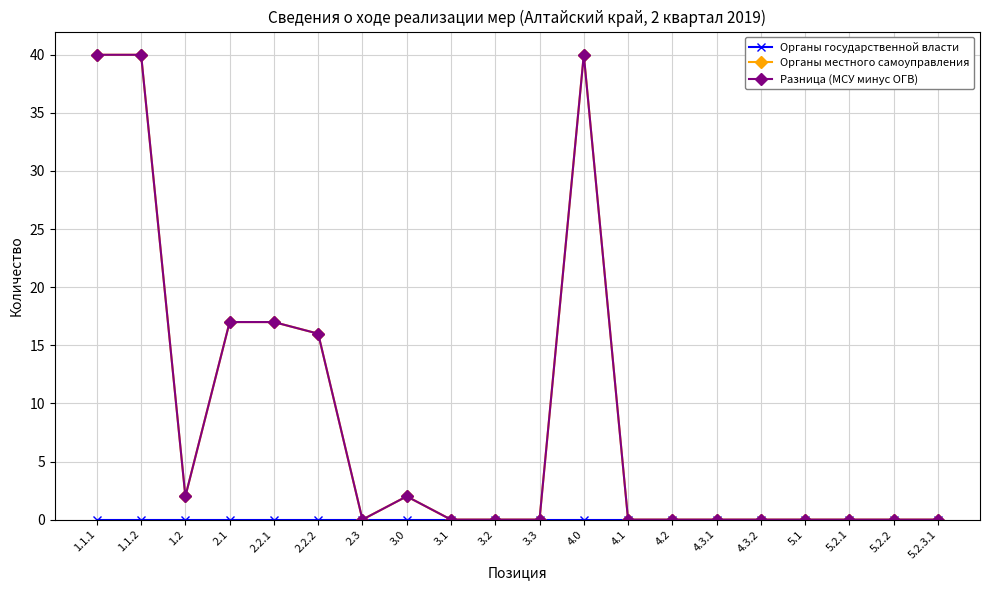

True or false: Разница (МСУ минус ОГВ) and Органы местного самоуправления cross at least once.

False